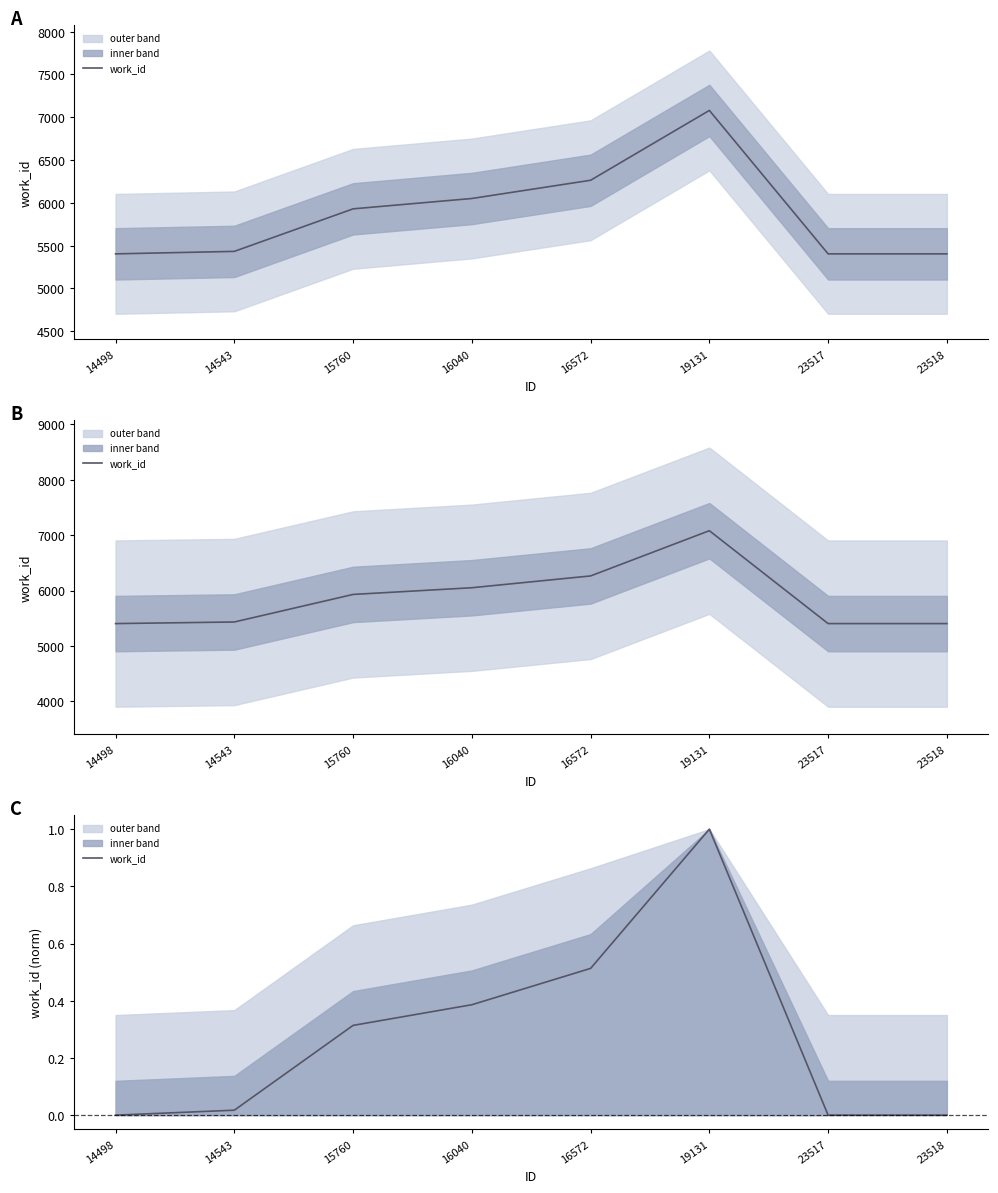

True or false: there are more than 0 points higher than both neighbors.

True